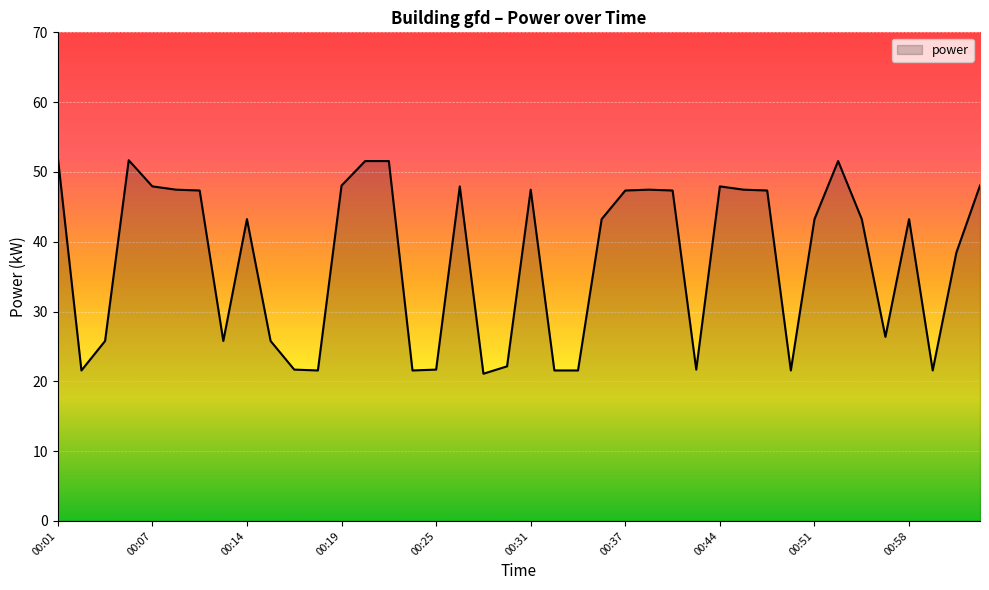

What is the difference between the maximum and minimum values?

31.1